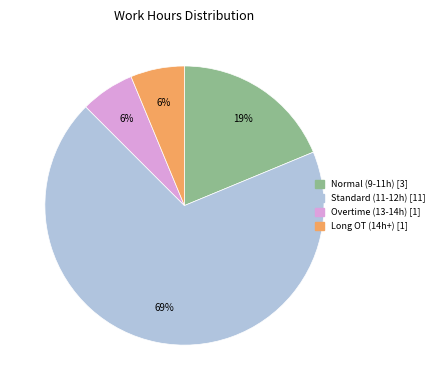

To the nearest percent, what is the average slice percentage?

25%